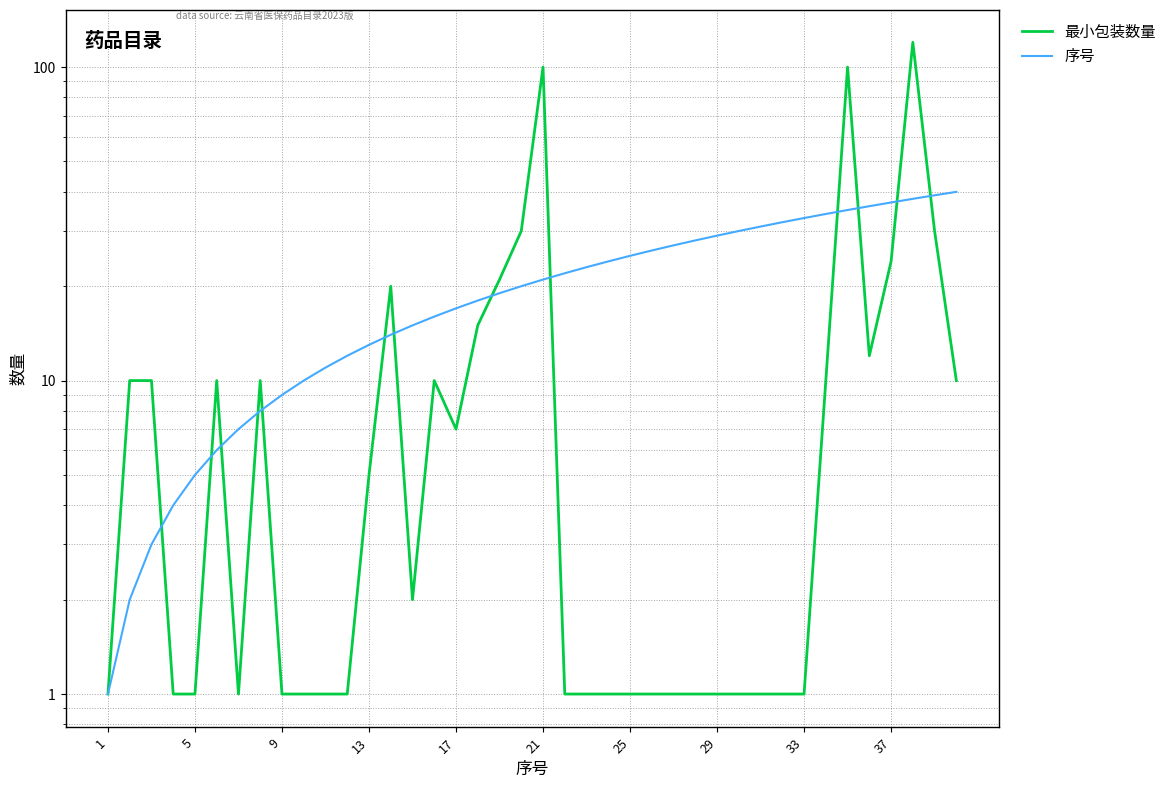

What is the greatest value displayed?

120